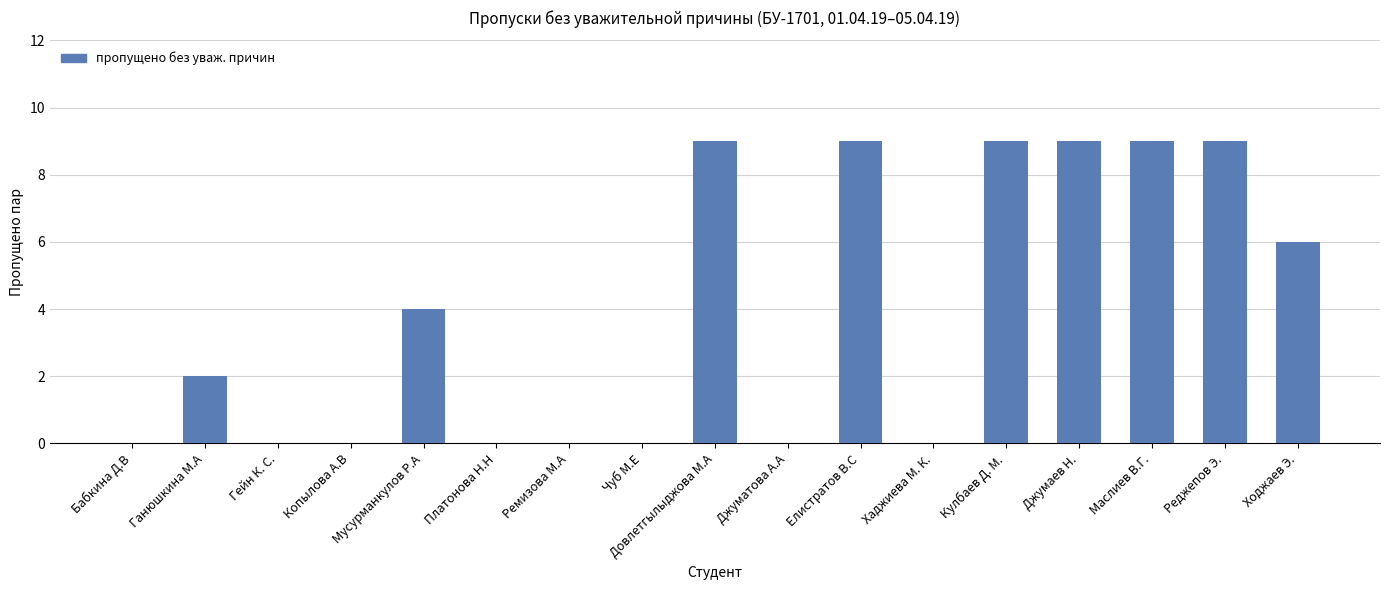

The chart shows a value of 5 at Гейн К. С.. True or false?

False